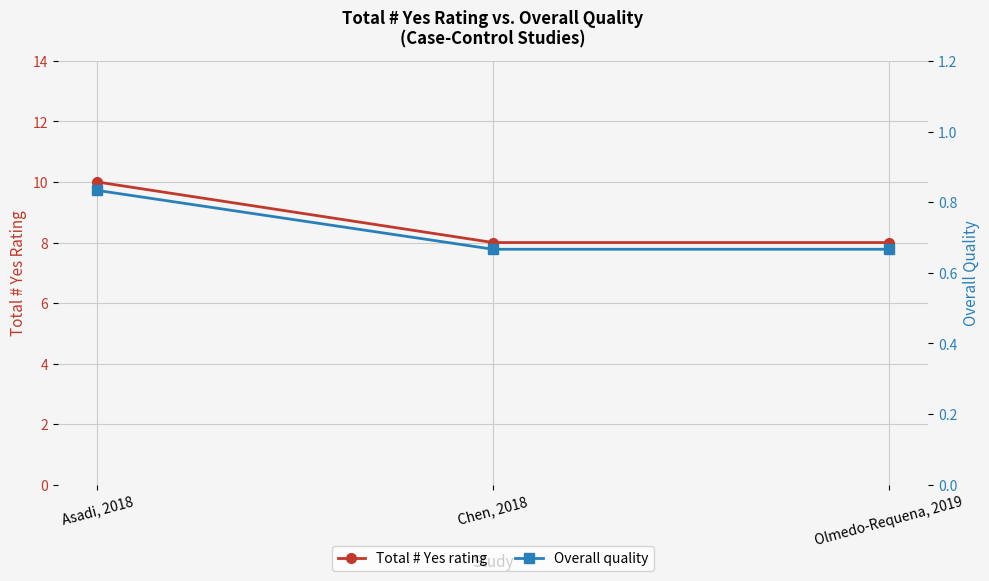

What is the value of the Overall quality point at the 3rd from the left?

0.7